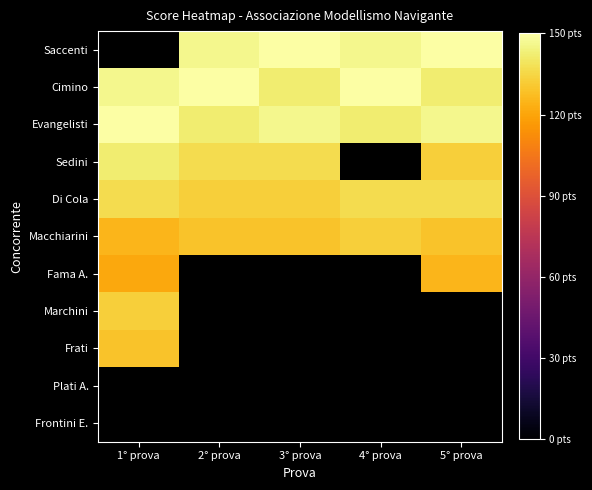

How many data points in Cimino are above 146?

2